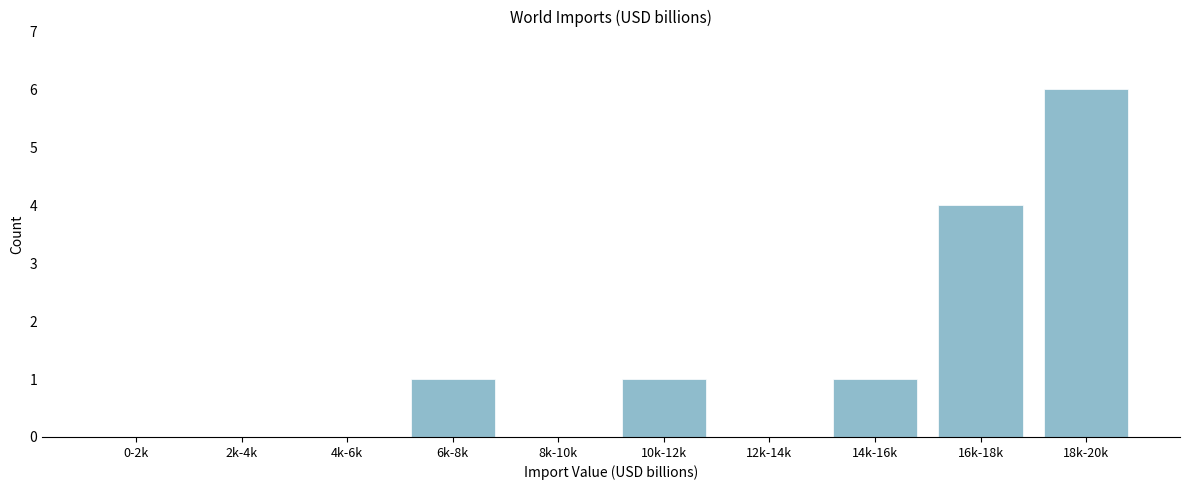

Reading right to left, transcribe all the data shown in this chart.

18k-20k=6	16k-18k=4	14k-16k=1	12k-14k=0	10k-12k=1	8k-10k=0	6k-8k=1	4k-6k=0	2k-4k=0	0-2k=0